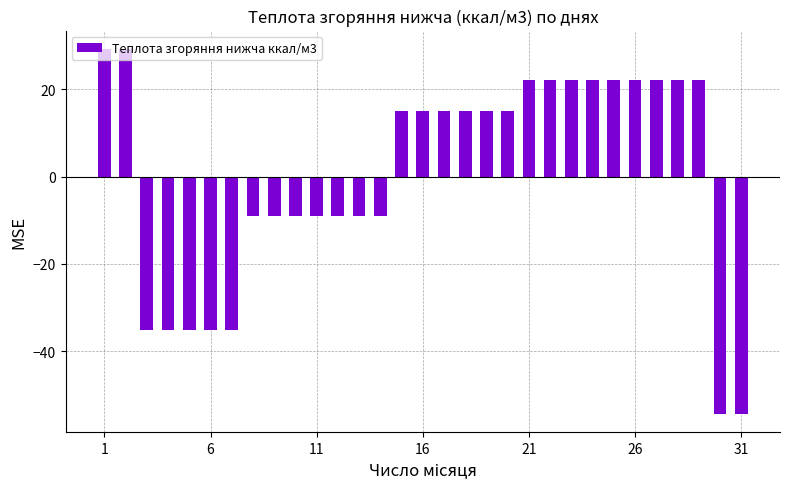

What is the difference between the maximum and minimum values?

83.6